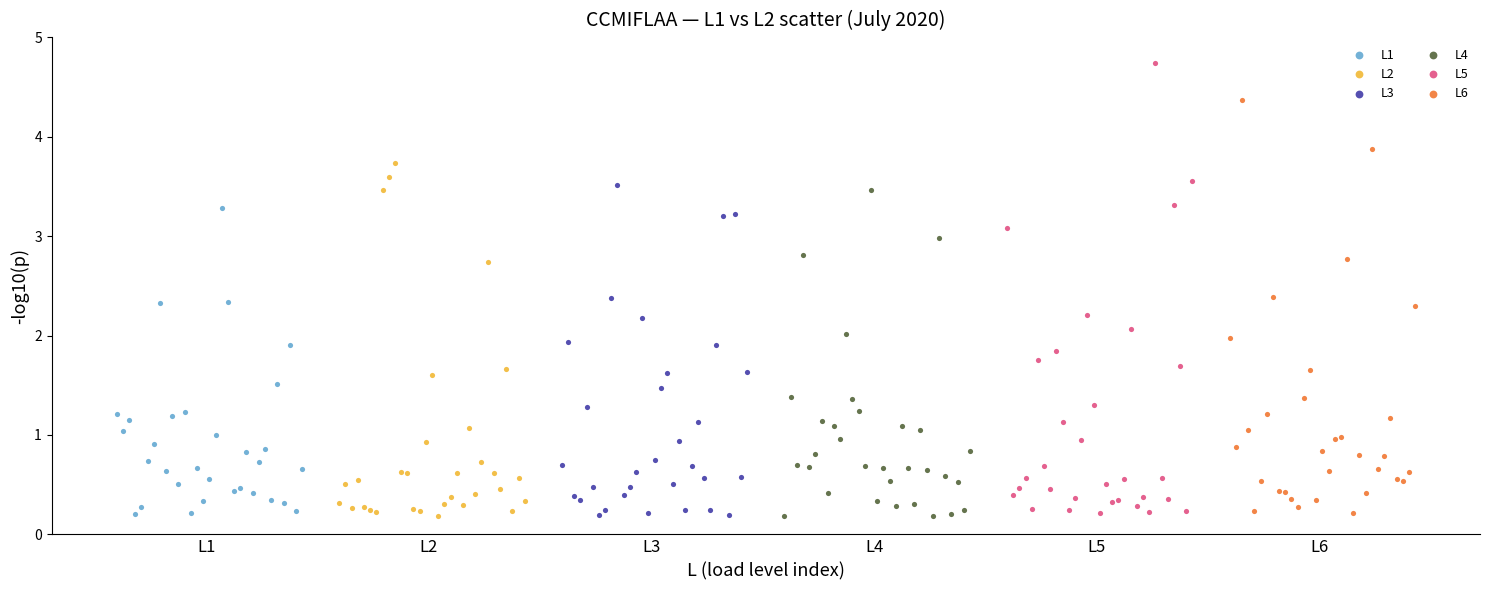

Which series has the widest spread of Y values?

L5